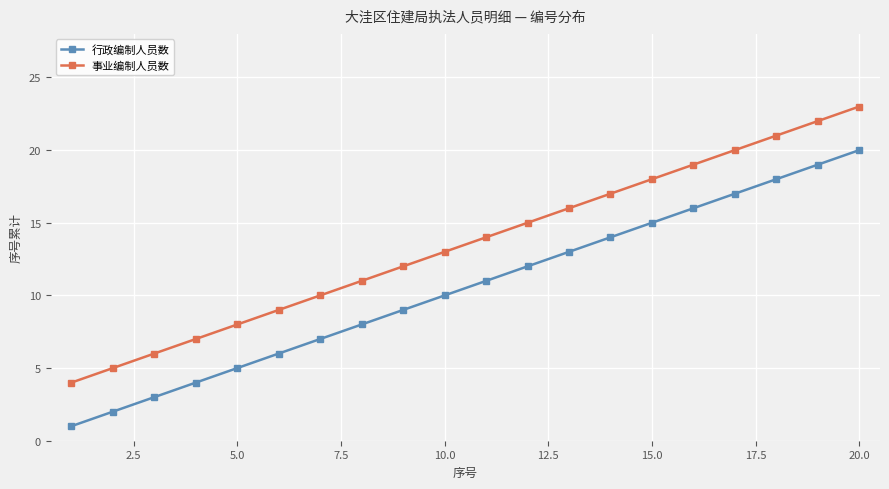

Which series has the largest total across all categories?

事业编制人员数